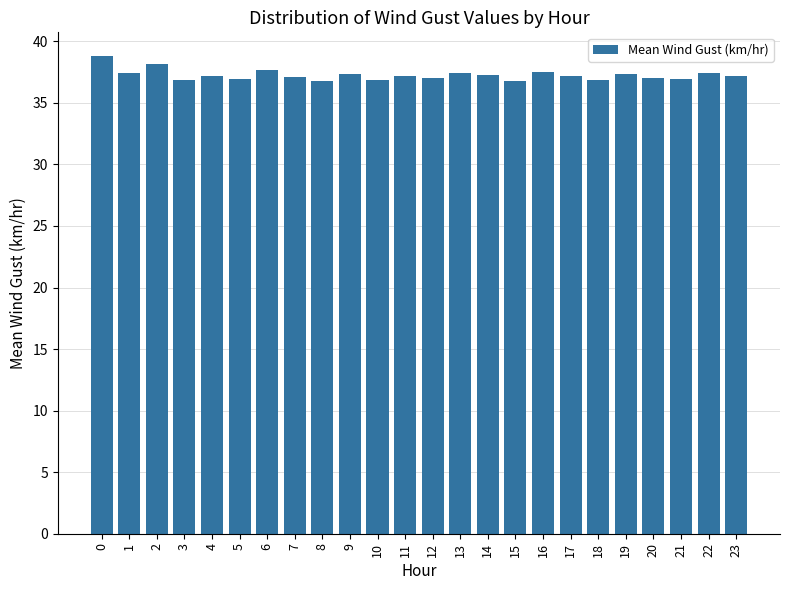

What is the ratio of the value at 23 to the value at 14?

1.0